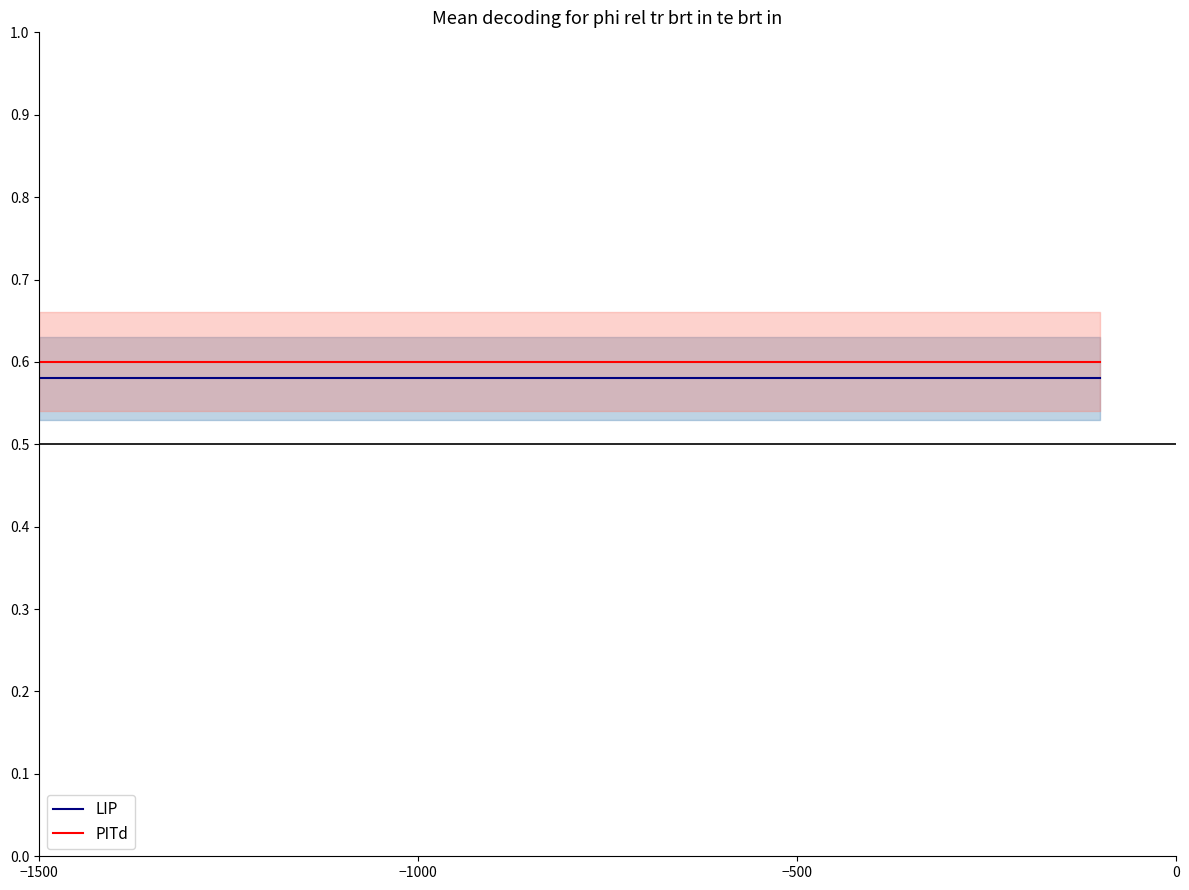

Which has a higher value, −1000 or −500?

−1000